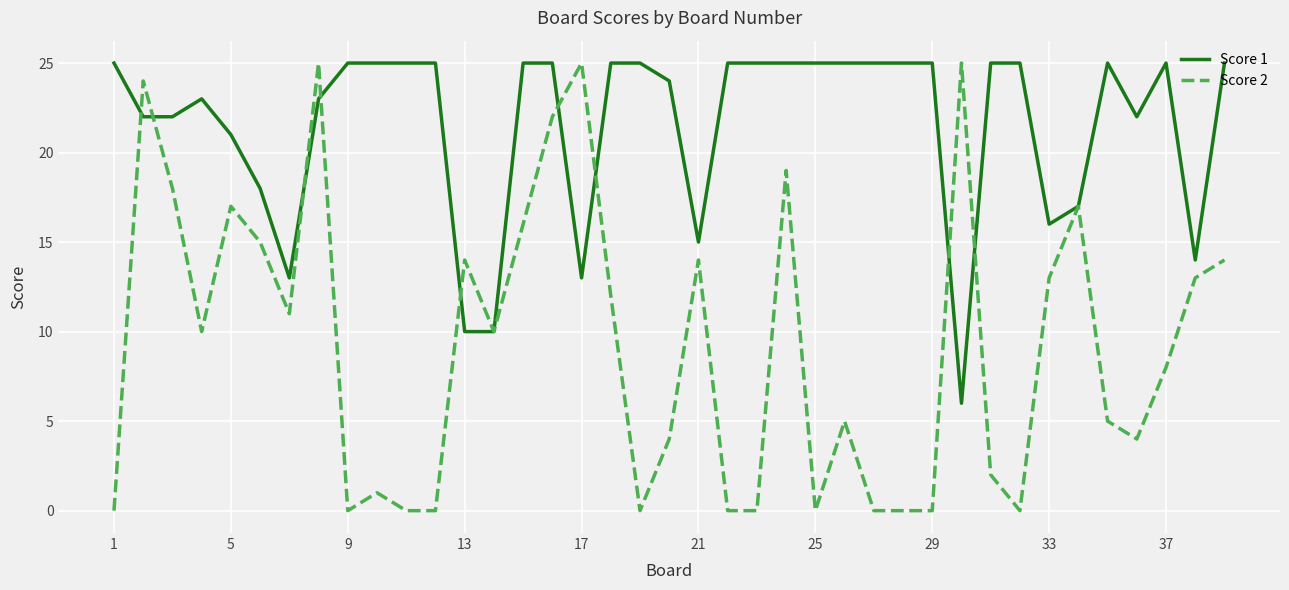

What are all the series names shown in the legend?

Score 1, Score 2